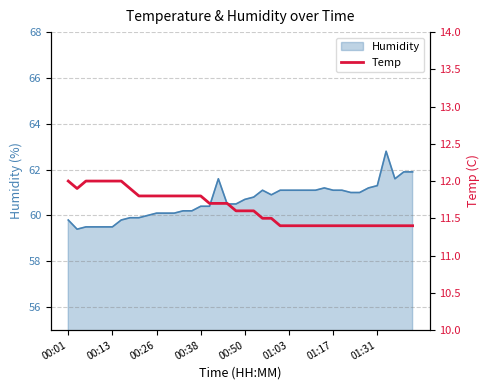

What is the maximum value shown in the chart?

12.0